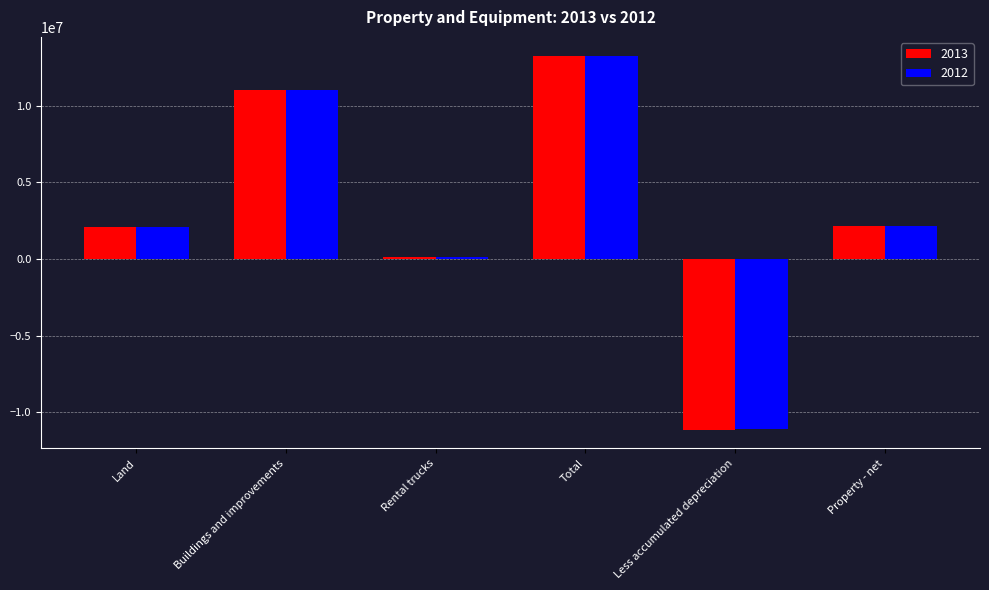

How many values in 2012 are below zero?

1